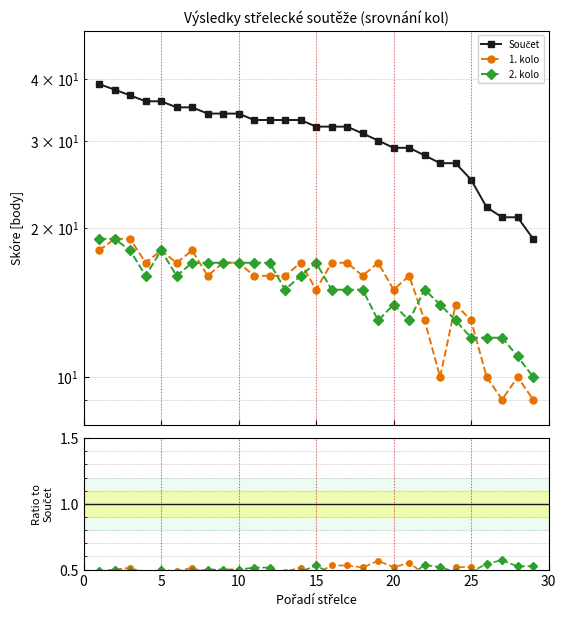

How many lines are shown in the chart?

3